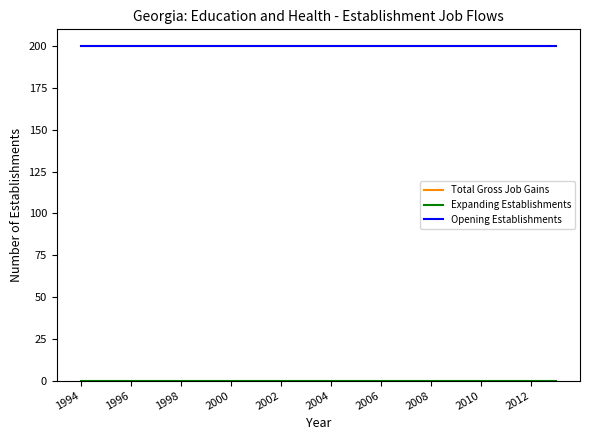

Which series has the largest range (max minus min)?

Total Gross Job Gains